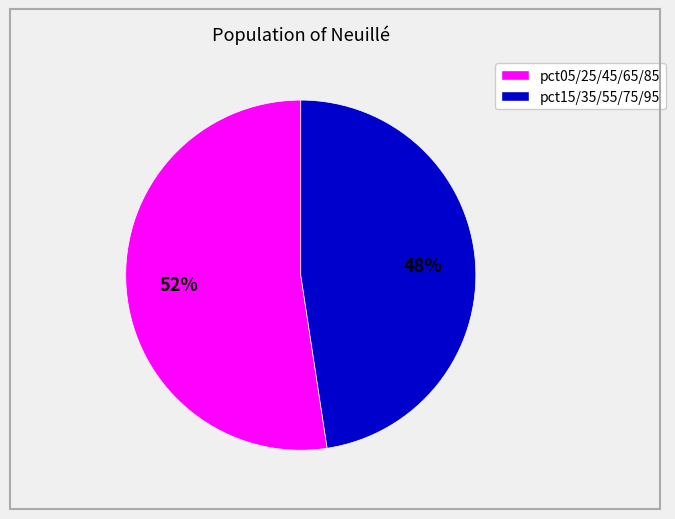

Count the number of slices in the pie.

2